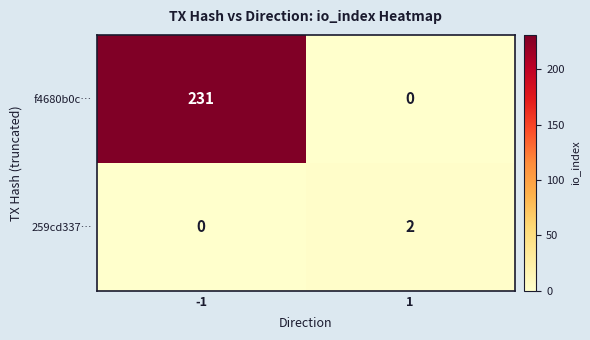

What is the sum of the f4680b0c… values at -1 and 1?

231